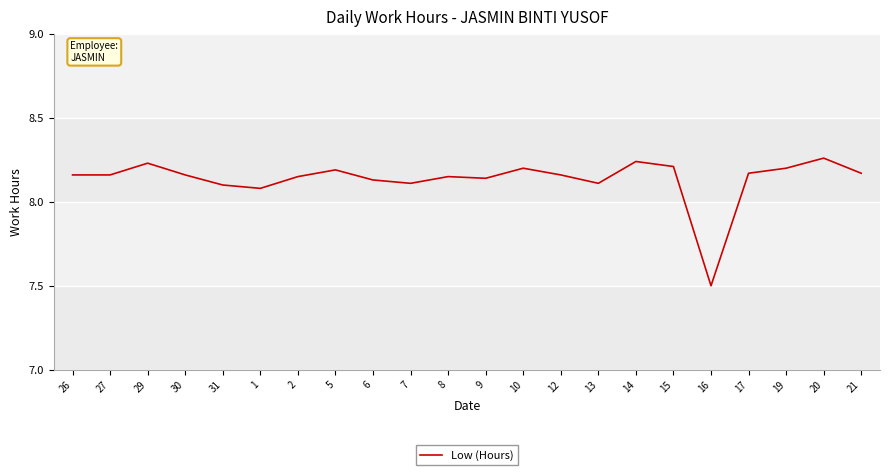

Which category has the lowest value across all series?

16